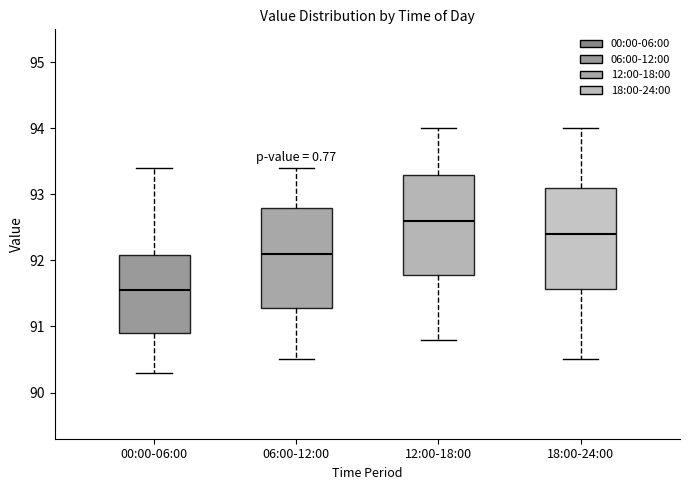

Reading left to right, read every box against the y-axis: the position of its median line, the range the box covers, and the ends of its whiskers. The values are not printed on the chart, so give them approximately, as read against the axis.

00:00-06:00: median 91.6, box 90.9 to 92.1, whiskers 90.3 to 93.4
06:00-12:00: median 92.1, box 91.3 to 92.8, whiskers 90.5 to 93.4
12:00-18:00: median 92.6, box 91.8 to 93.3, whiskers 90.8 to 94.0
18:00-24:00: median 92.4, box 91.6 to 93.1, whiskers 90.5 to 94.0